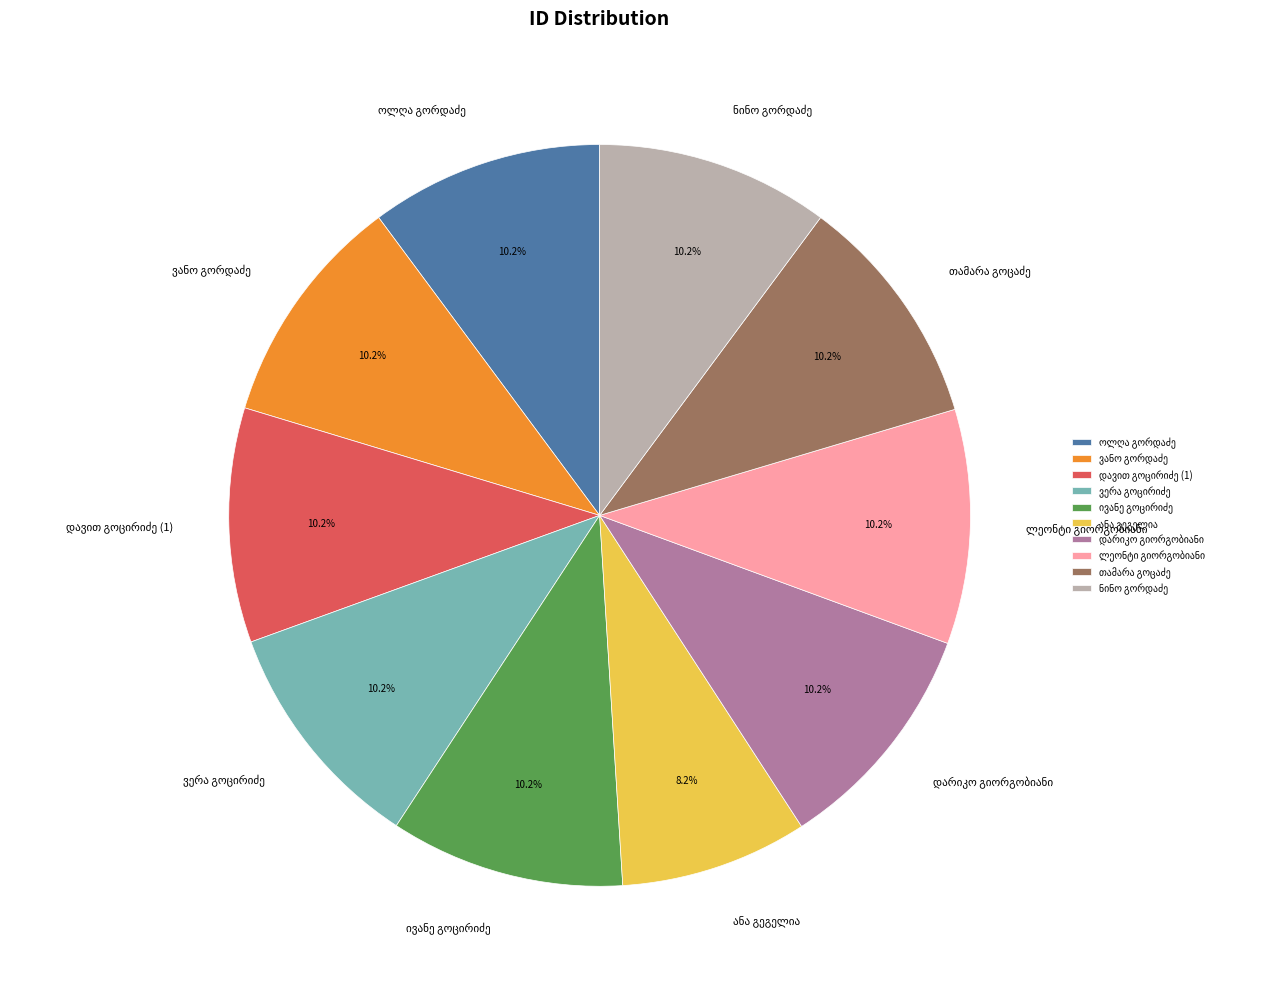

Is there a majority slice in this chart?

No